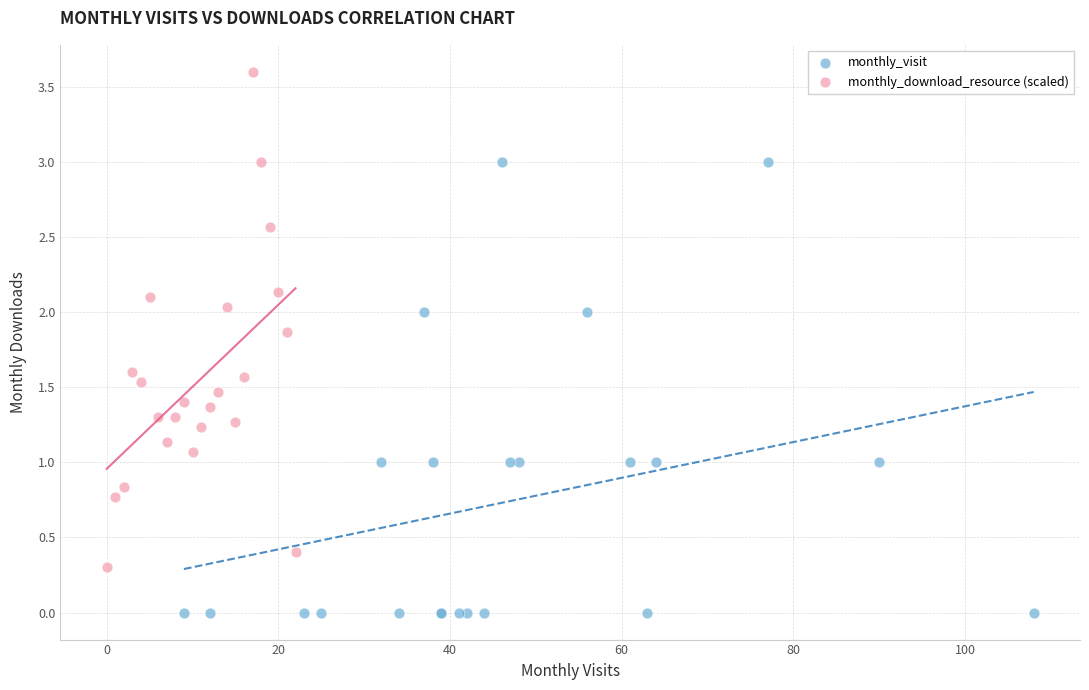

Which series contains the highest Y value?

monthly_download_resource (scaled)